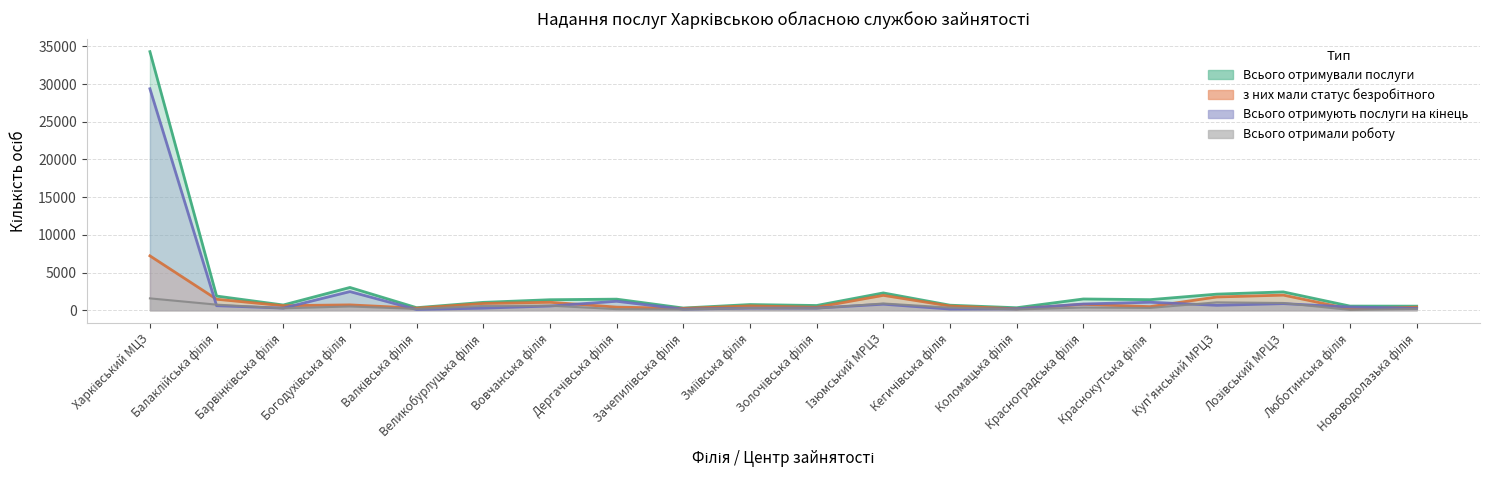

Rank the series at Зачепилівська філія from highest to lowest value.

Всього отримували послуги, з них мали статус безробітного, Всього отримують послуги на кінець, Всього отримали роботу